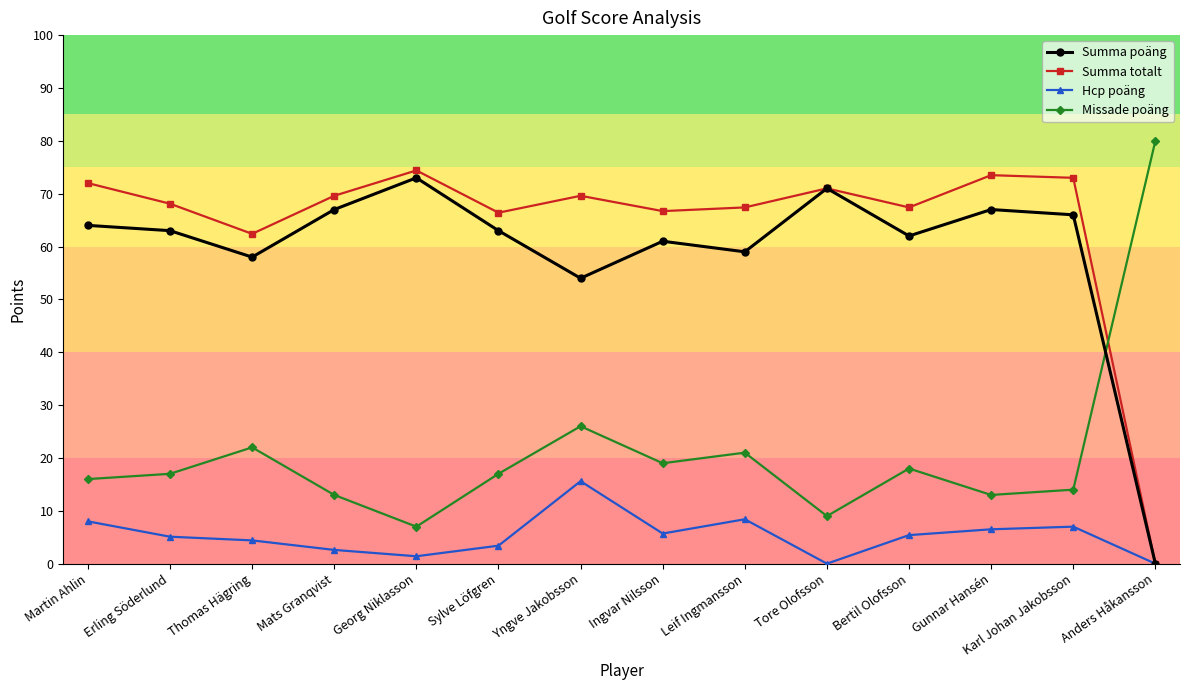

Which category has the lowest value in the Missade poäng series?

Georg Niklasson